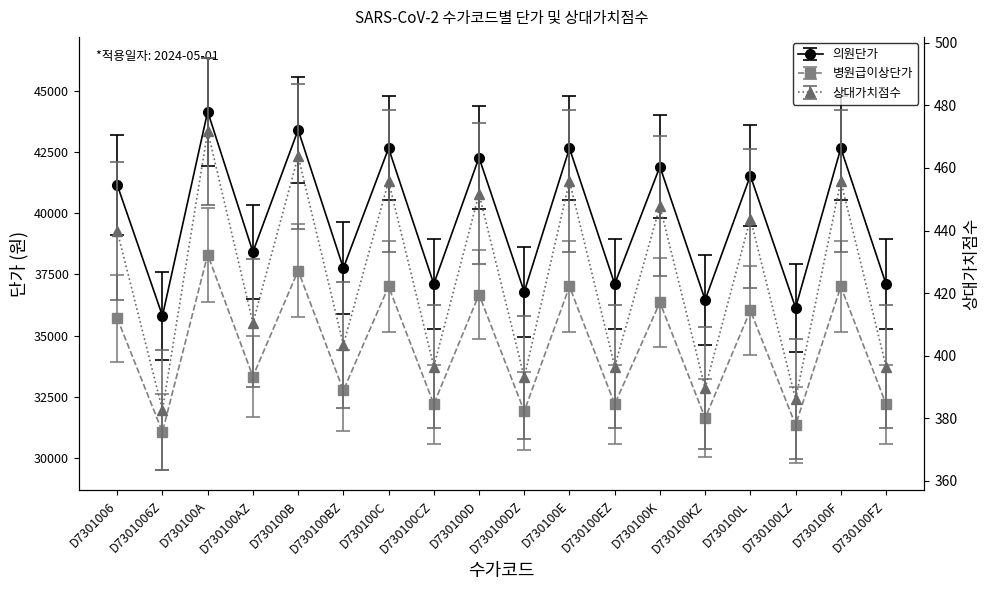

True or false: 상대가치점수 and 의원단가 cross at least once.

False